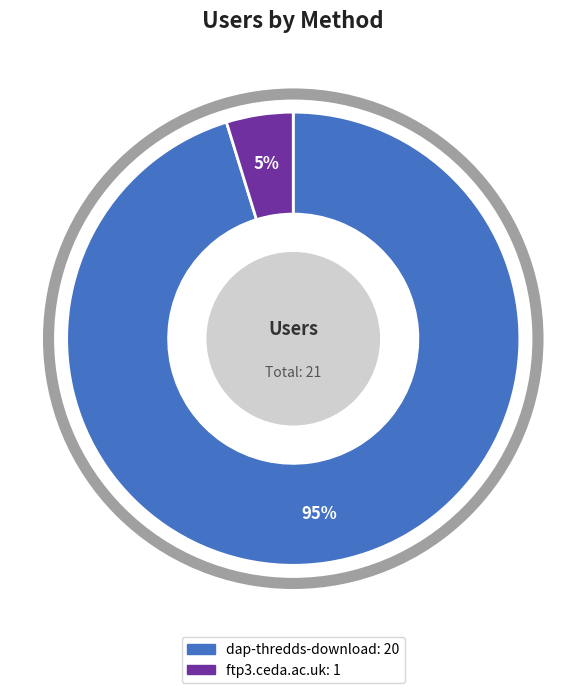

Which slice represents more than half of the pie?

dap-thredds-download